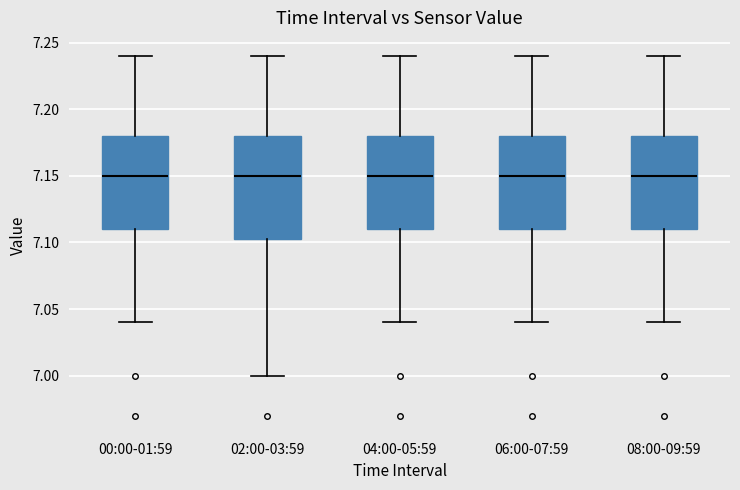

Comparing the boxes themselves (not the whiskers), which one is the tallest?

02:00-03:59